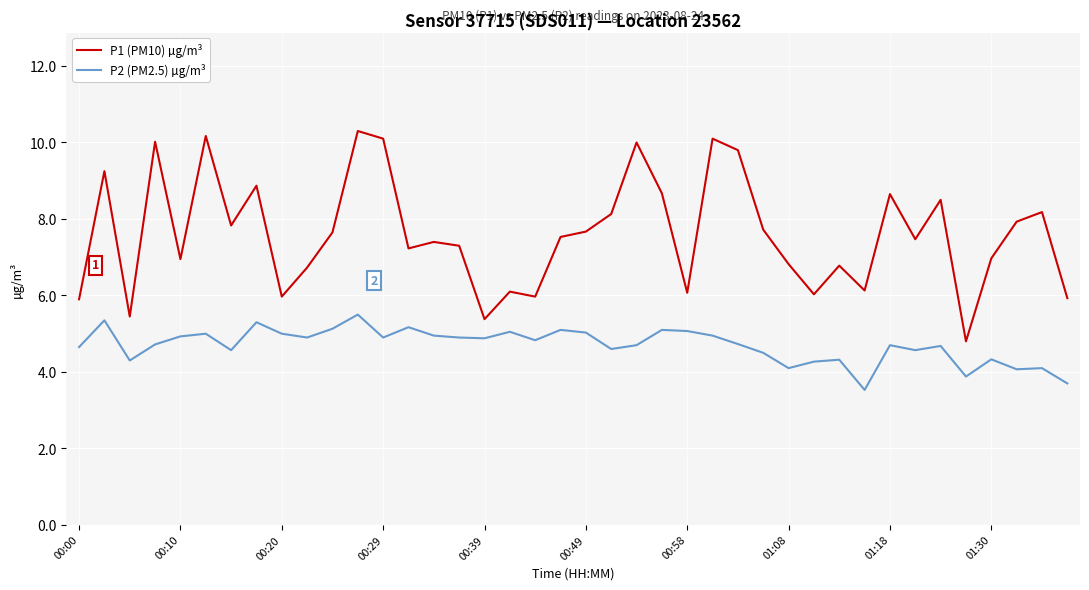

What is the maximum value shown in the chart?

10.3